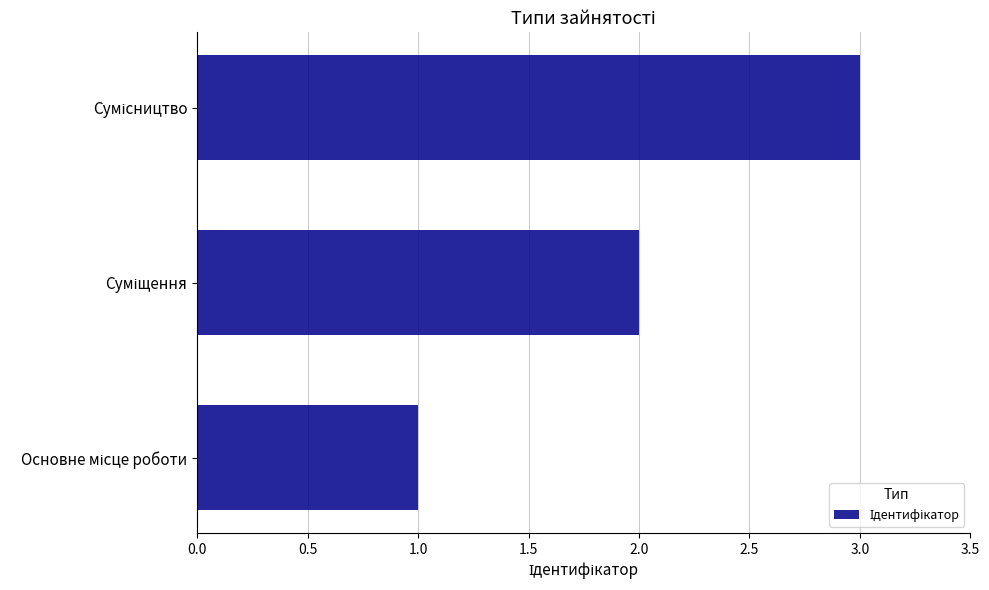

What is the difference between the maximum and minimum values?

2